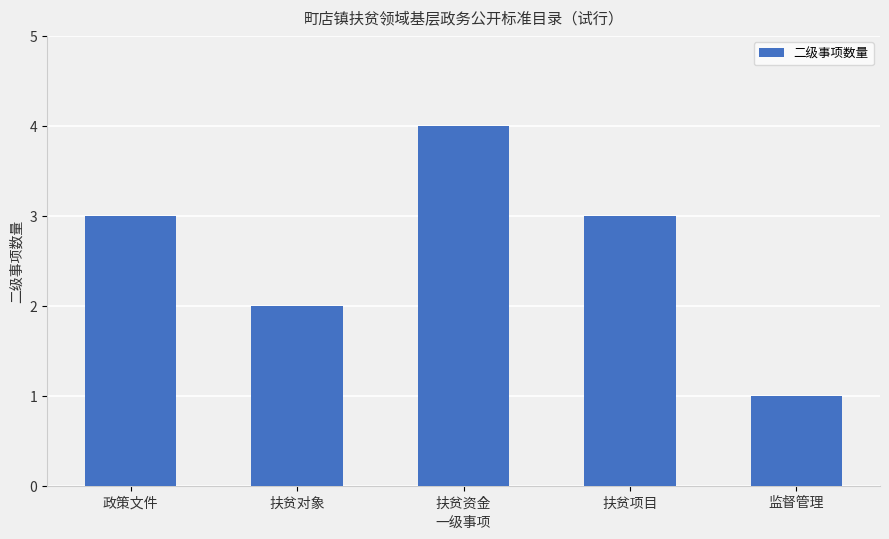

How many data points are less than 3?

2